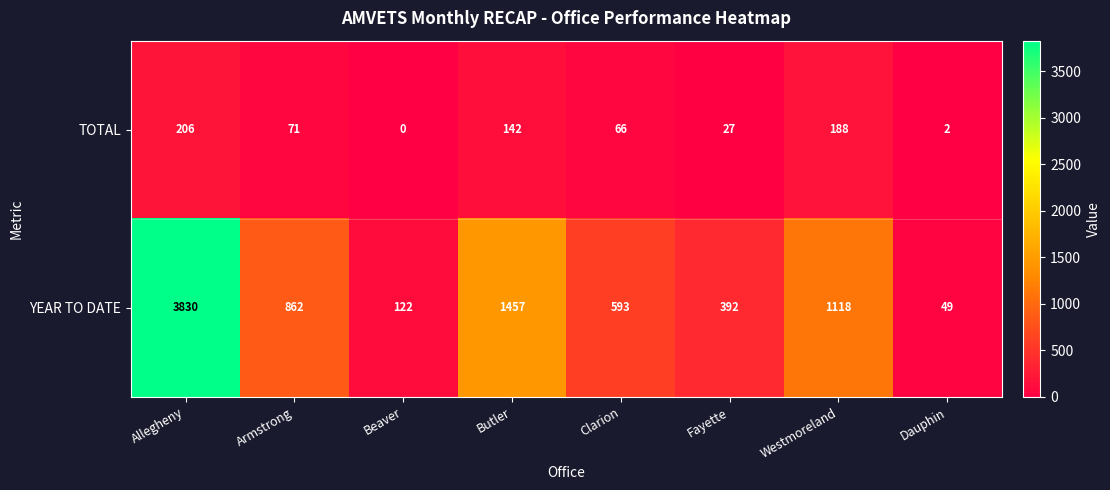

How many series are shown in this chart?

2